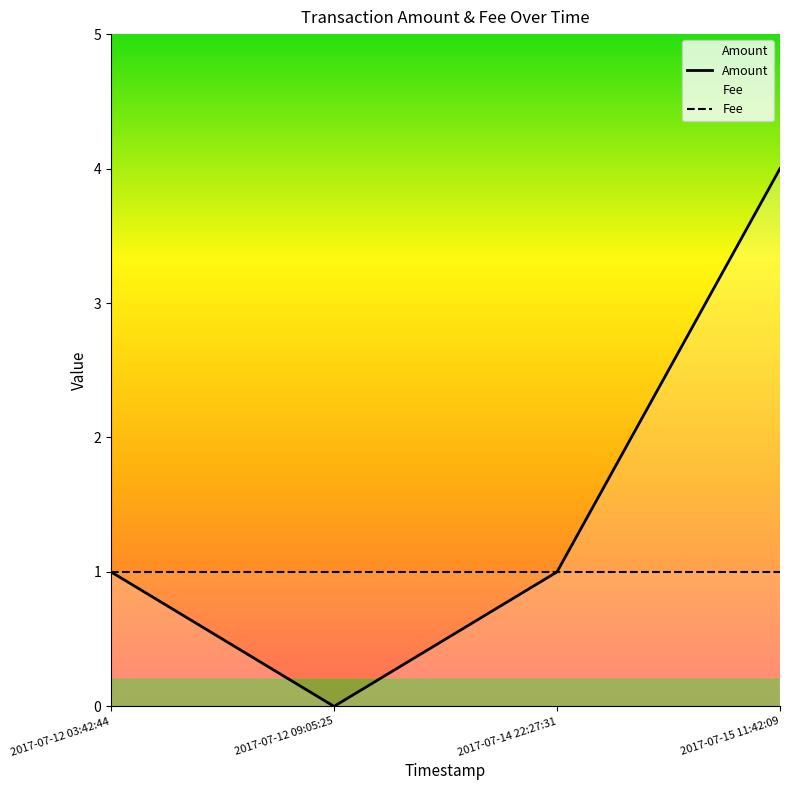

Is it true that Amount equals 1 at 2017-07-12 03:42:44?

True